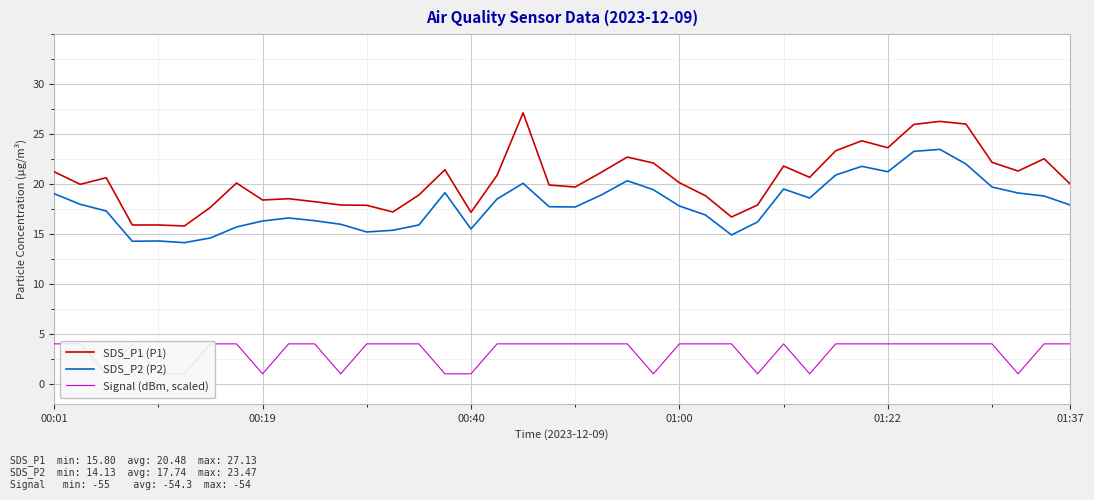

Which series changed the most between 26 and 27?

Signal (dBm, scaled)